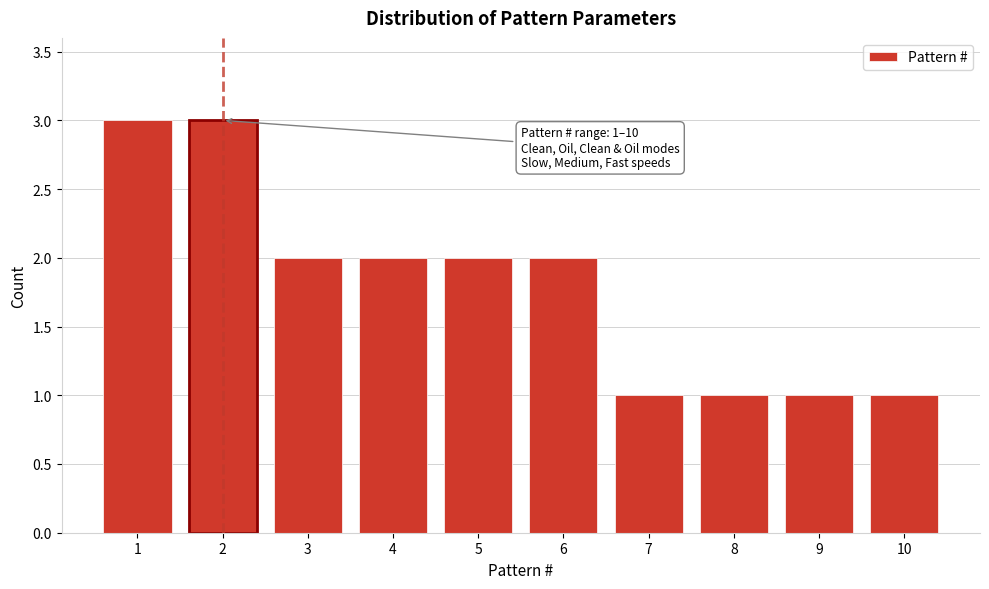

Reading left to right, what are all the values shown in this chart?

1=3	2=3	3=2	4=2	5=2	6=2	7=1	8=1	9=1	10=1